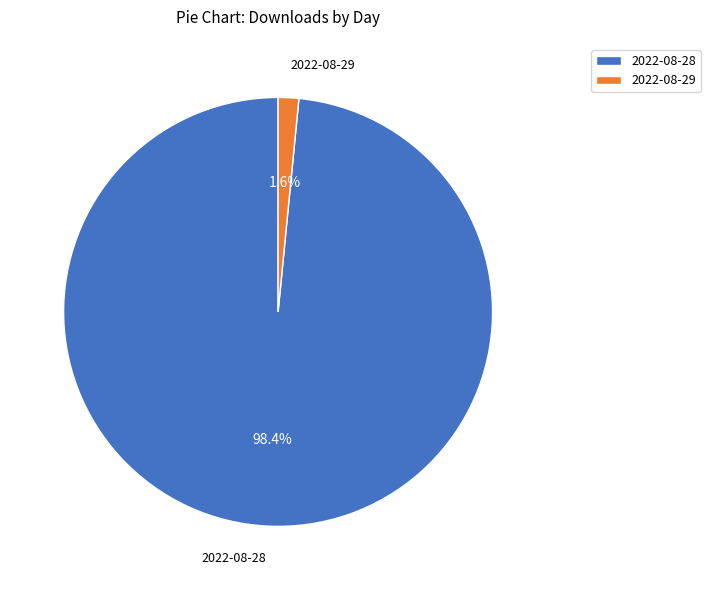

To the nearest percent, what is the combined percentage of 2022-08-29 and 2022-08-28?

100%